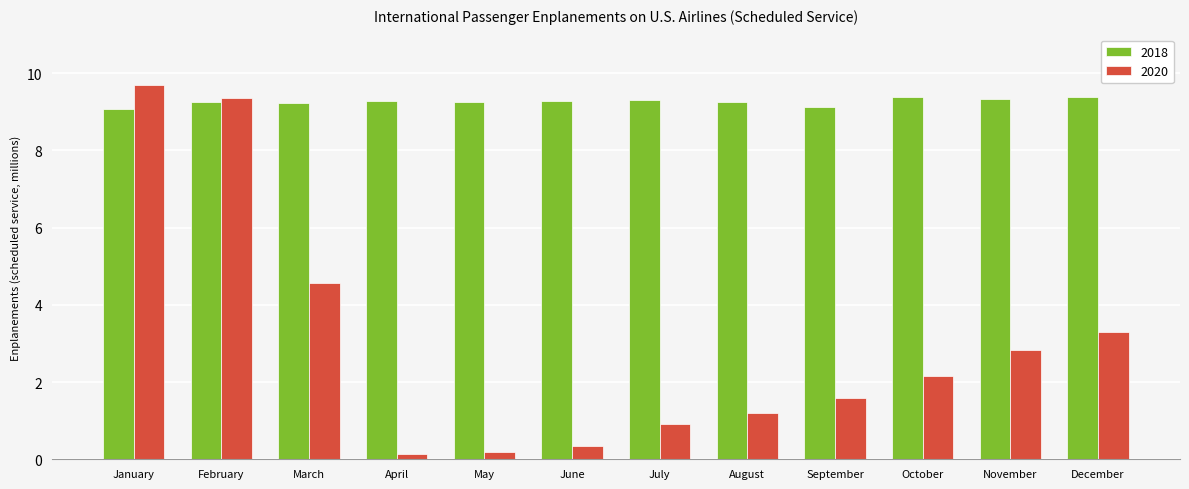

What is the greatest value displayed?

9.7